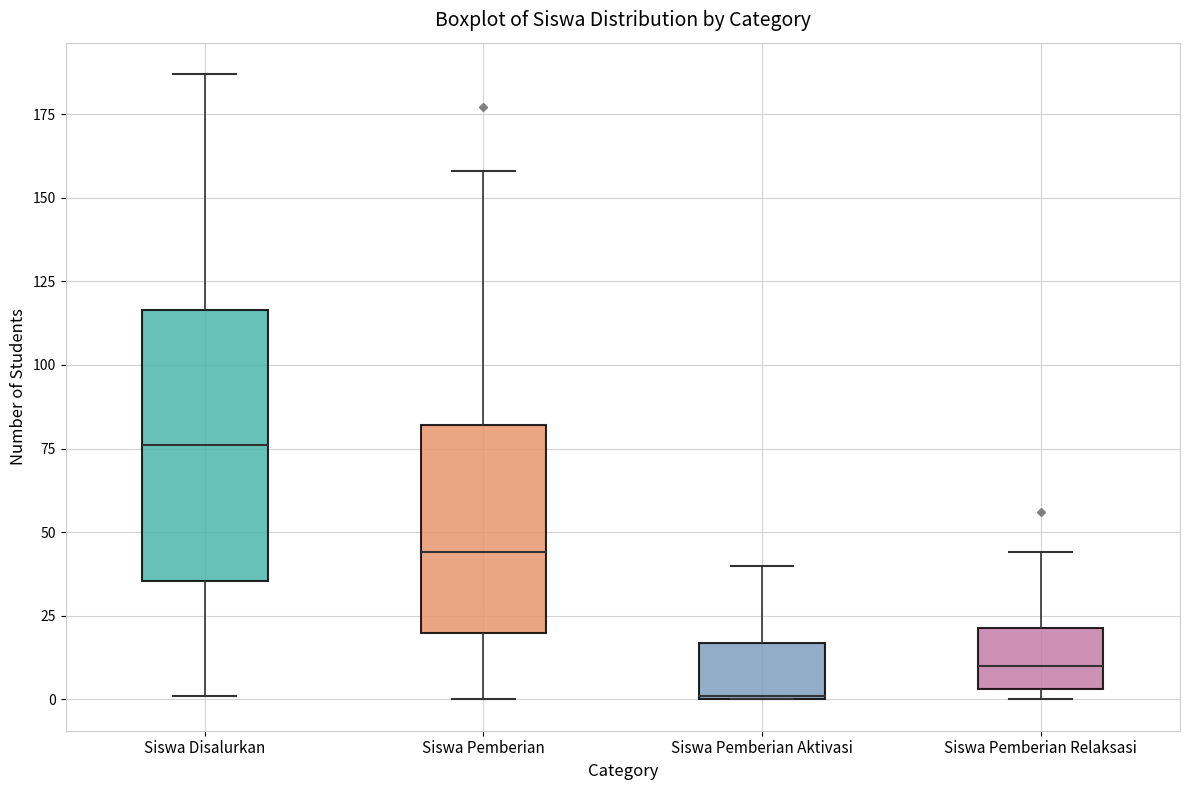

Which box is the tallest, from its lower edge to its upper edge?

Siswa Disalurkan